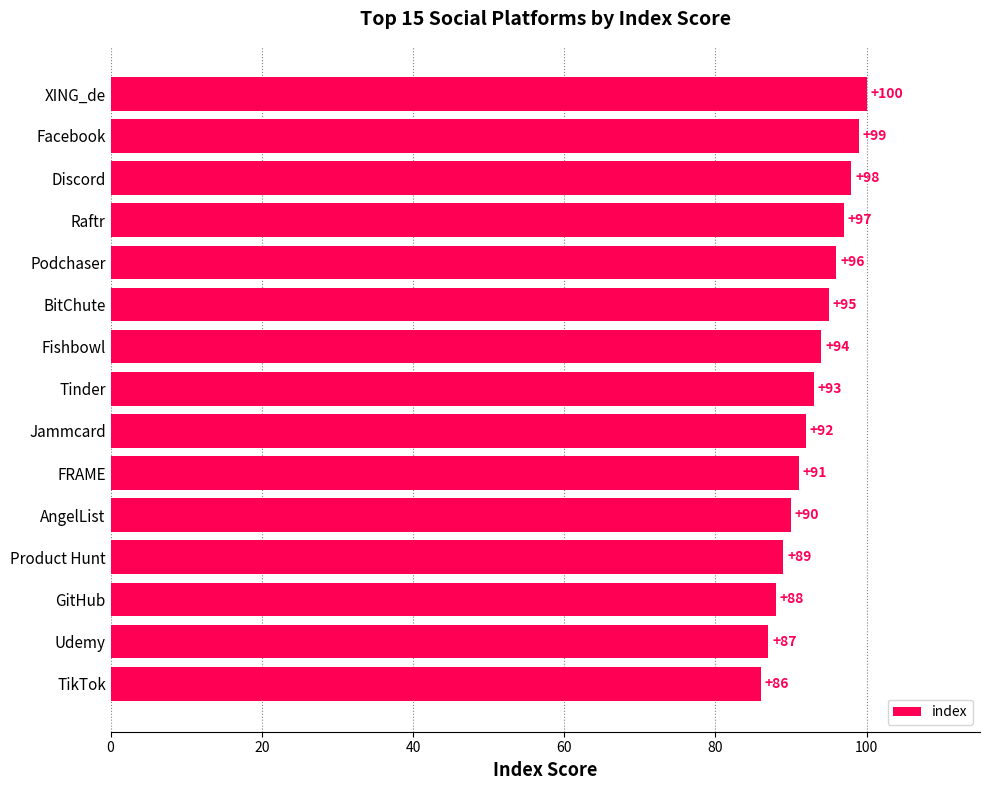

At which label is the value closest to 93?

Tinder